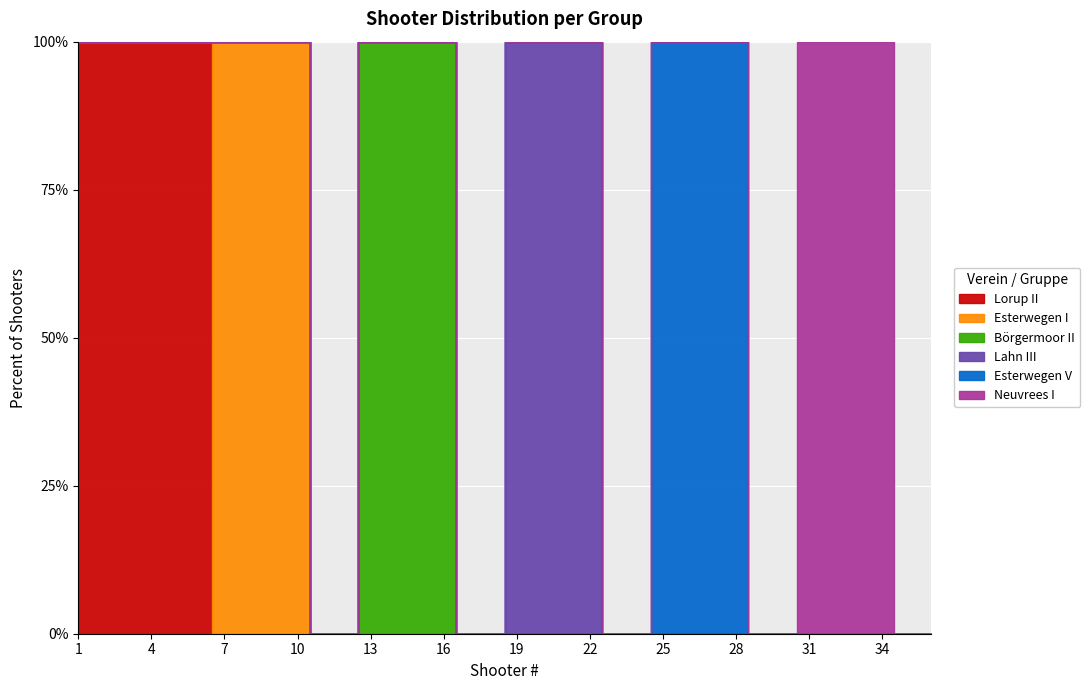

How many Lorup II values are between 0 and 1?

36